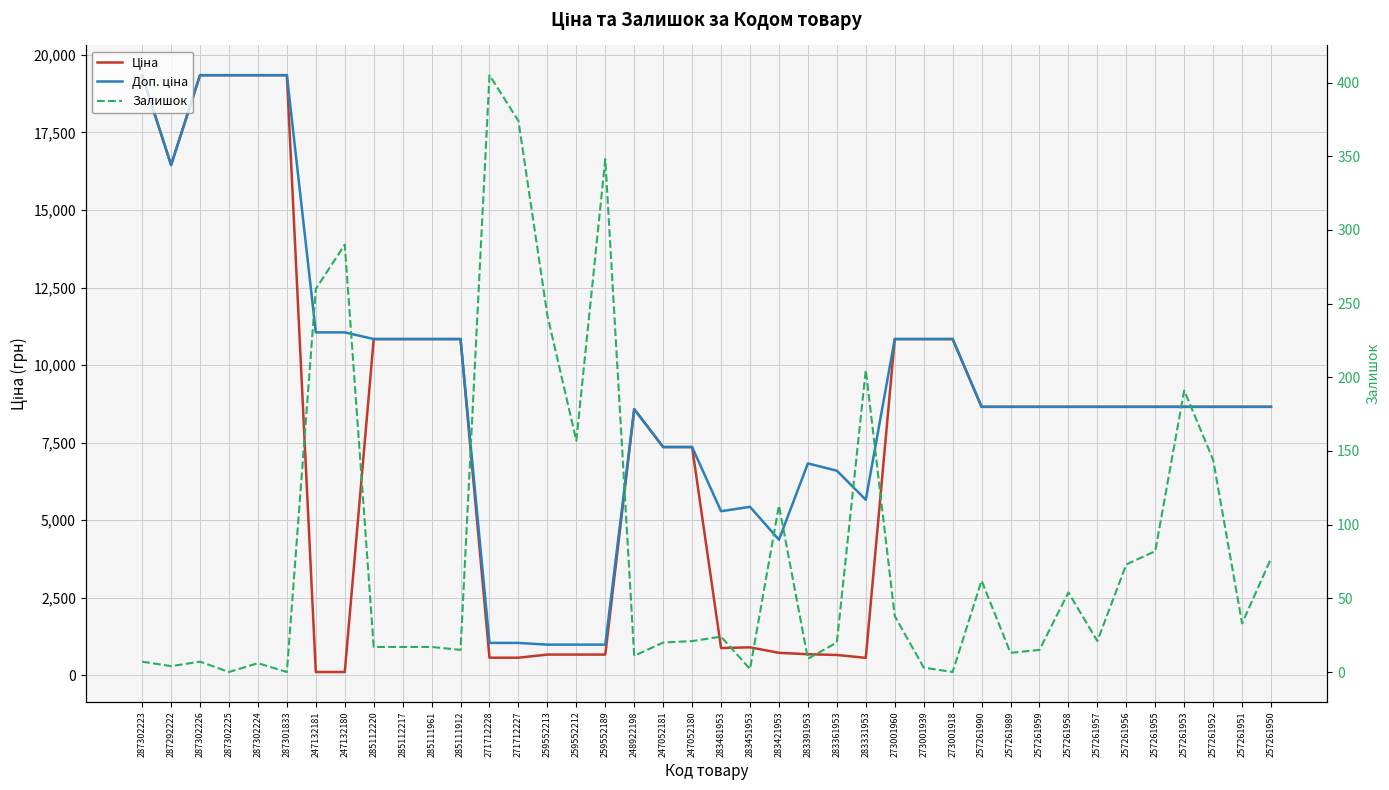

Is this an area chart (filled region under the line)?

No